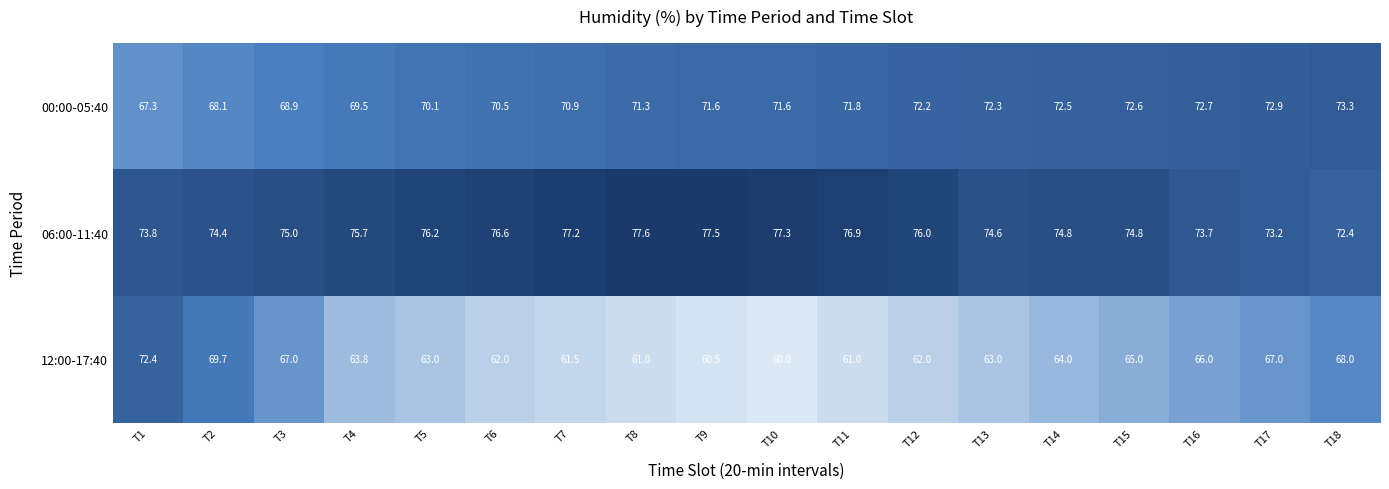

At how many categories does at least one series exceed 77?

4